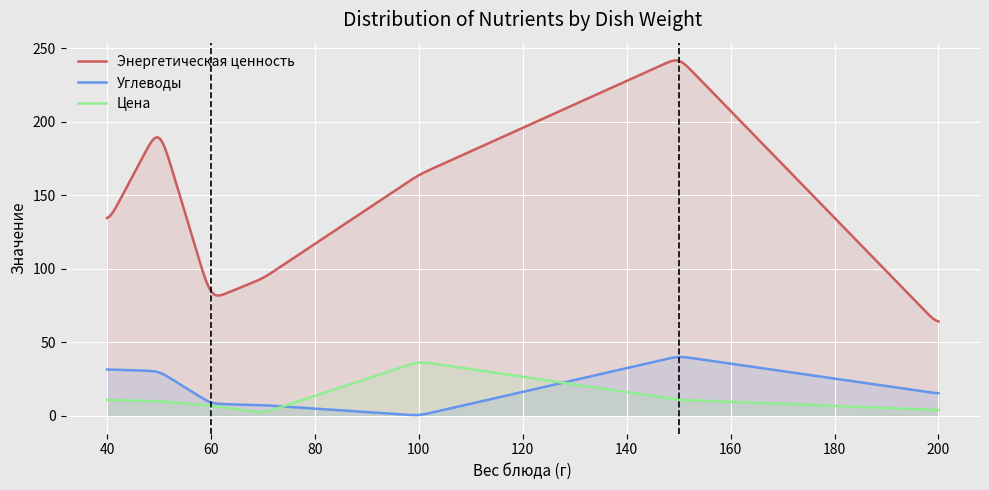

Which label corresponds to the largest value in the chart?

150